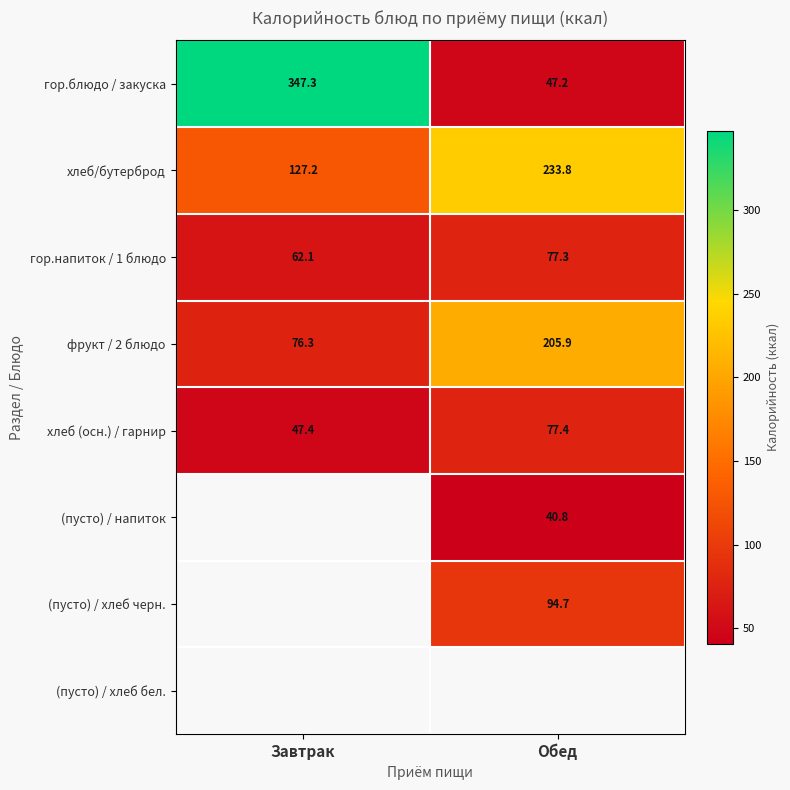

The value of гор.напиток / 1 блюдо at Завтрак is 100.9. True or false?

False